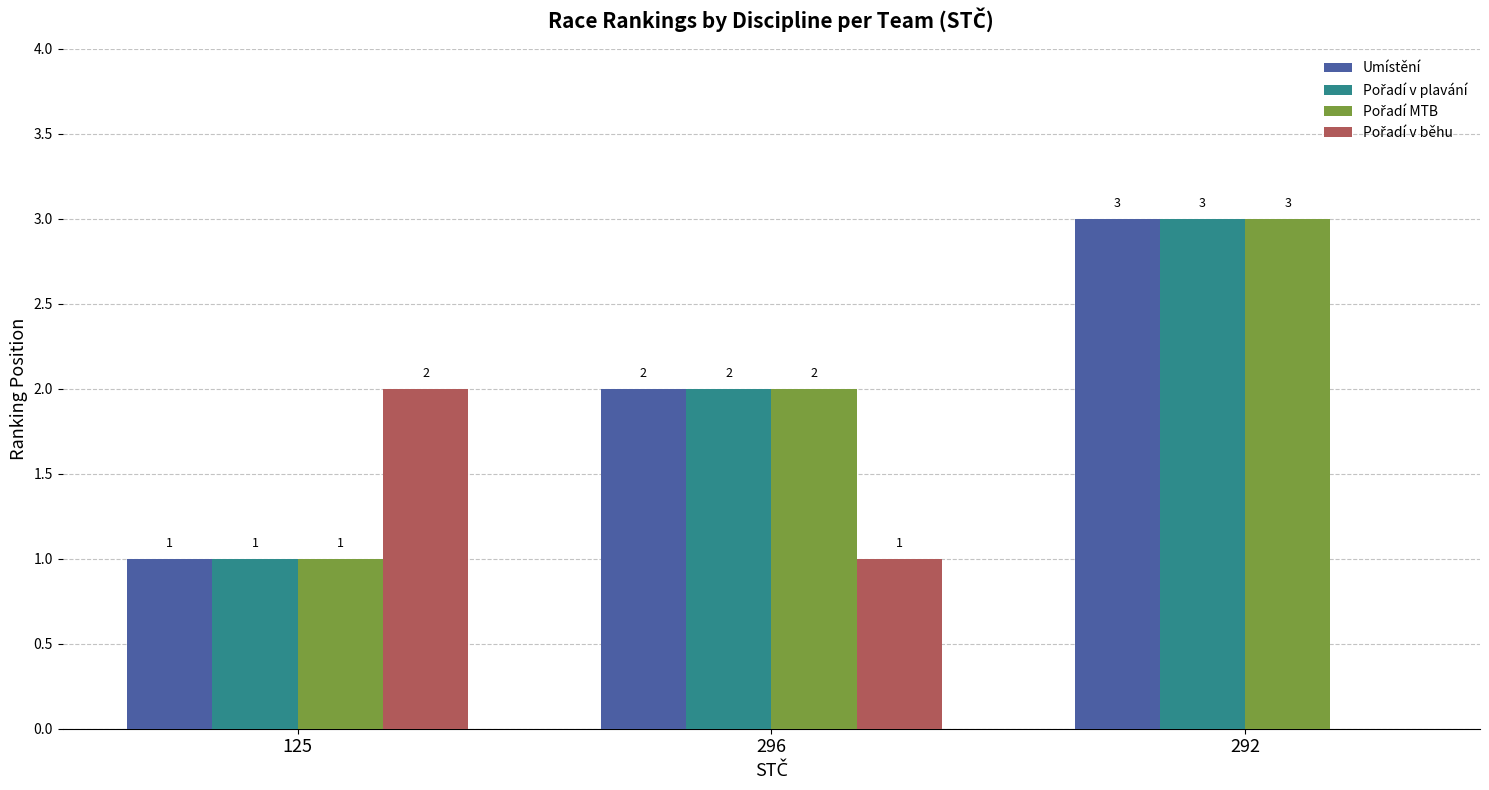

Are the bars horizontal?

No